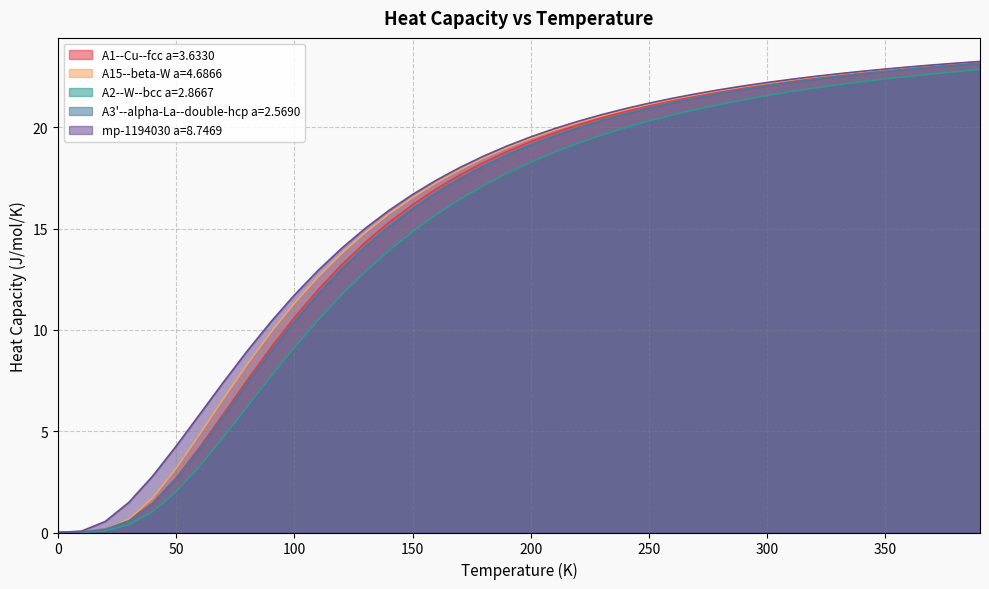

Which series has the largest range (max minus min)?

mp-1194030 a=8.7469